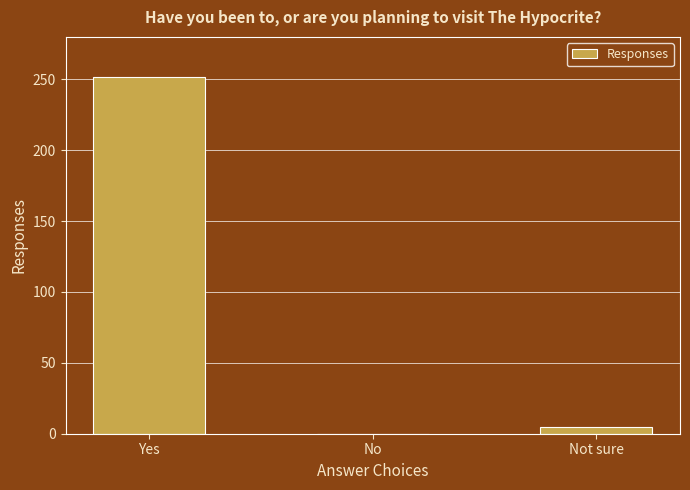

True or false: the data shows 360 at Yes.

False